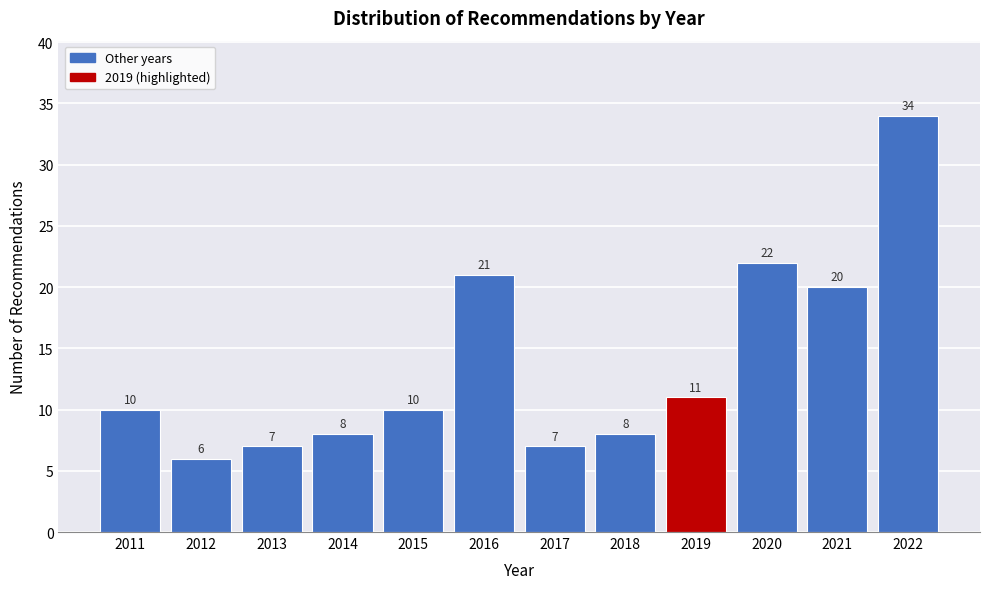

Reading right to left, list all the values displayed in this chart.

34	20	22	11	8	7	21	10	8	7	6	10